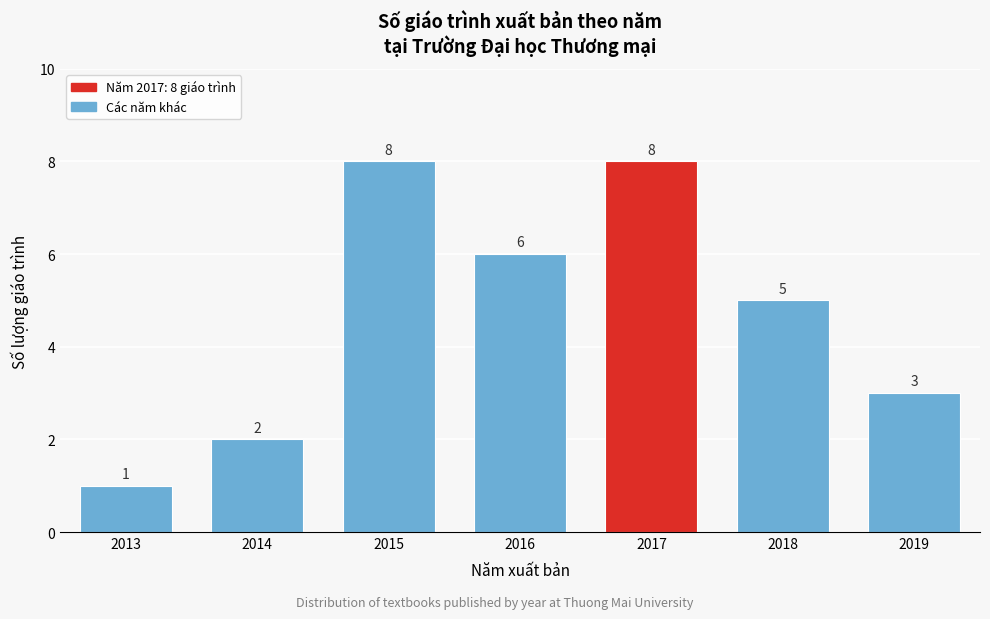

Reading left to right, list all the values displayed in this chart.

1	2	8	6	8	5	3